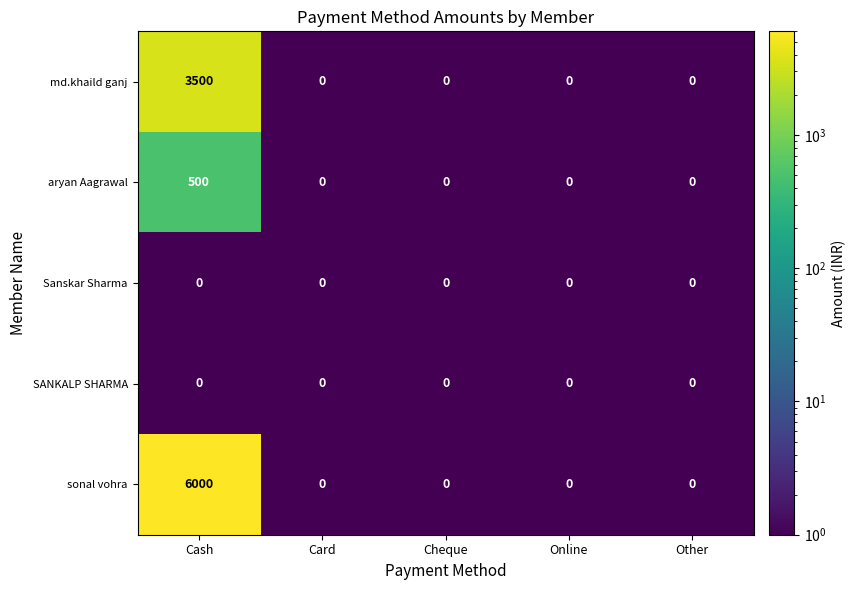

Which series has the largest total across all categories?

sonal vohra